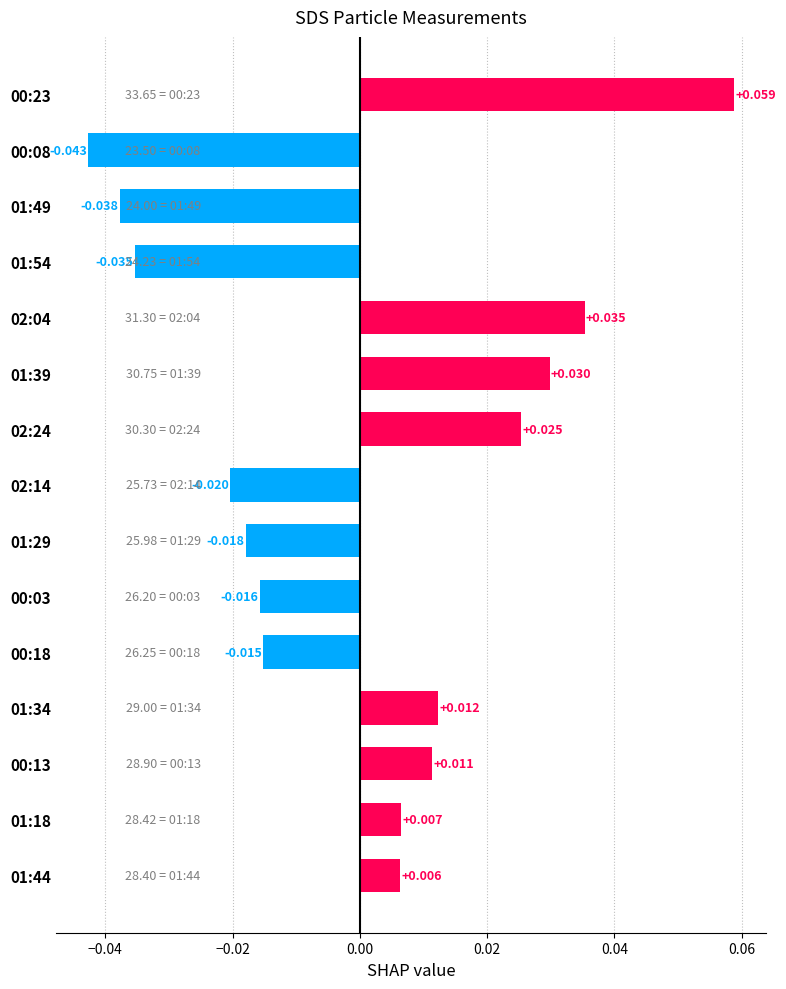

How many values are below 0?

7